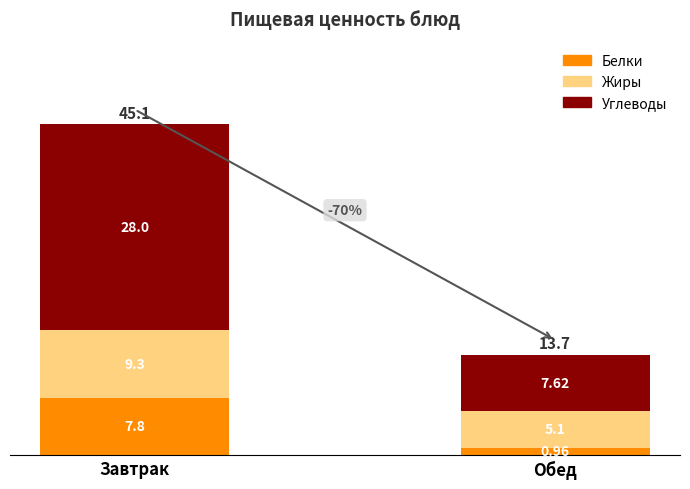

What is the difference between the maximum and minimum values in the Белки series?

6.8